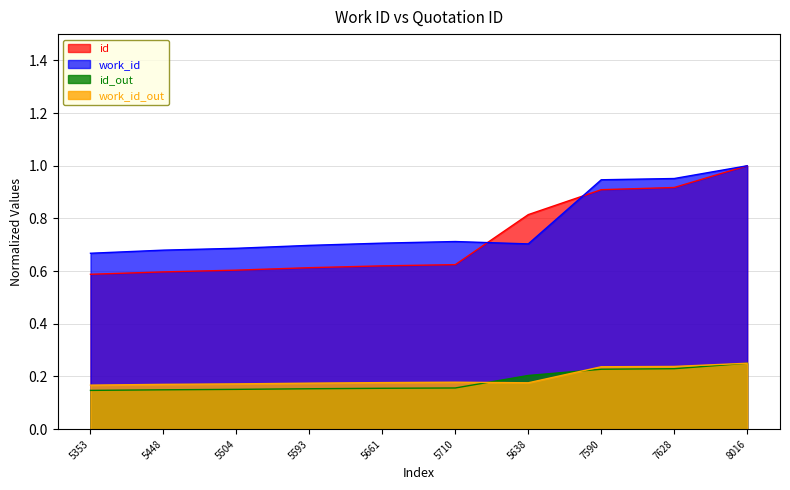

List the labels in order of id value, largest first.

8016, 7628, 7590, 5638, 5710, 5661, 5593, 5504, 5448, 5353